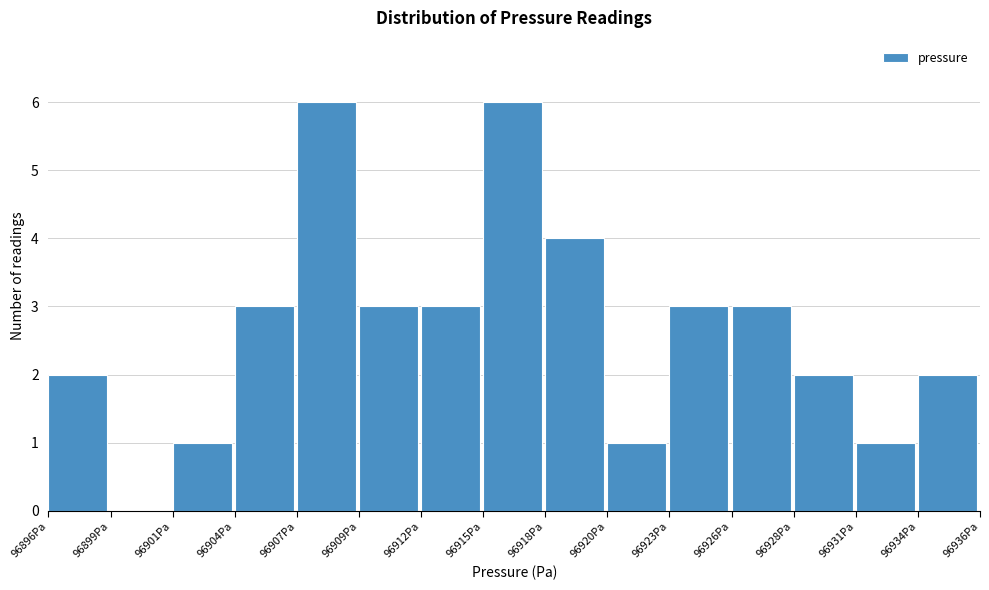

Reading right to left, list all the values displayed in this chart.

96934Pa=2	96931Pa=1	96928Pa=2	96926Pa=3	96923Pa=3	96920Pa=1	96918Pa=4	96915Pa=6	96912Pa=3	96909Pa=3	96907Pa=6	96904Pa=3	96901Pa=1	96899Pa=0	96896Pa=2